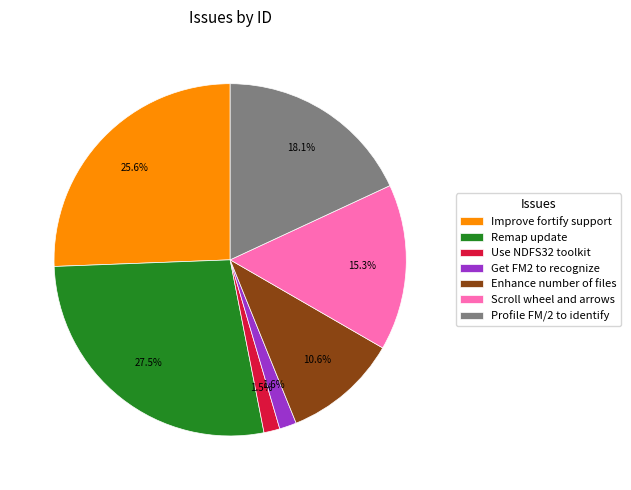

Which slice is the largest?

Remap update